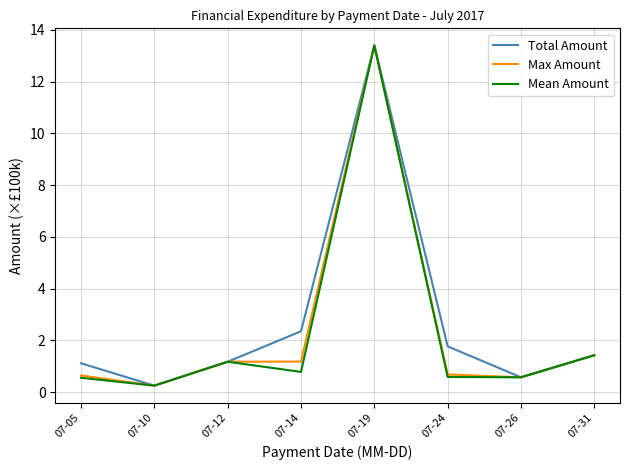

What is the maximum value for Max Amount?

13.4